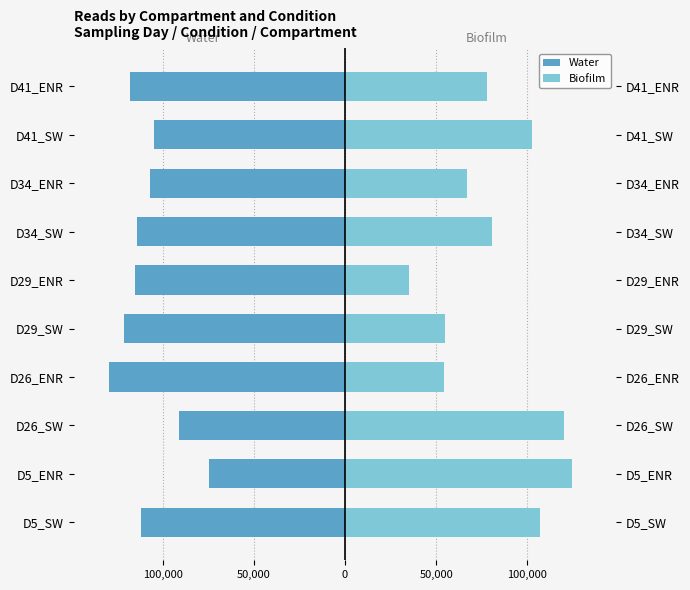

Reading left to right, list all the values displayed in this chart.

Water: -111867	-74611	-91223	-129379	-121012	-115126	-114270	-106699	-104651	-117705
Biofilm: 106731	124641	120169	54501	54615	35255	80837	67001	102638	77803